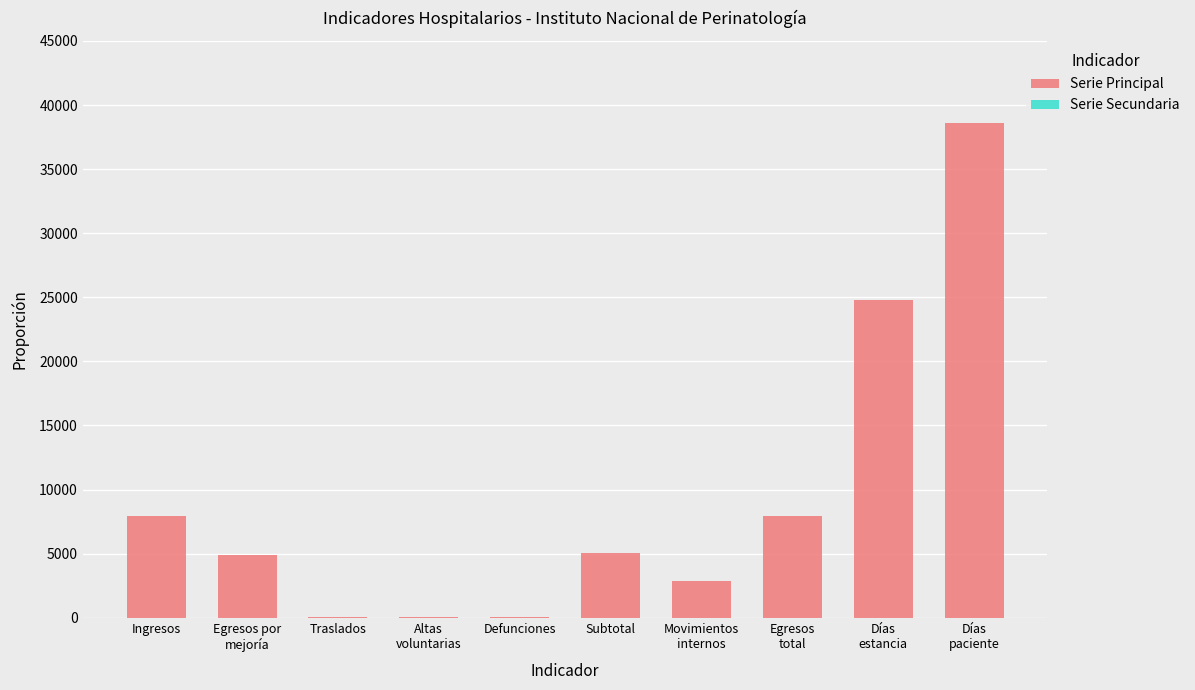

What is the sum of all values?

92255